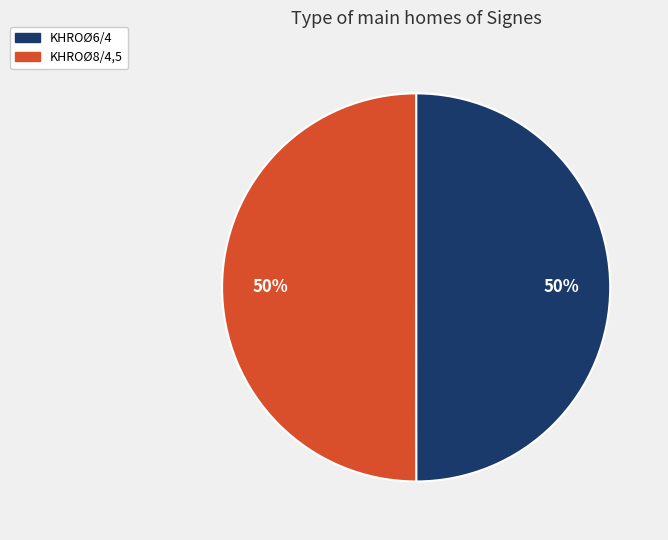

How many segments does this pie chart have?

2